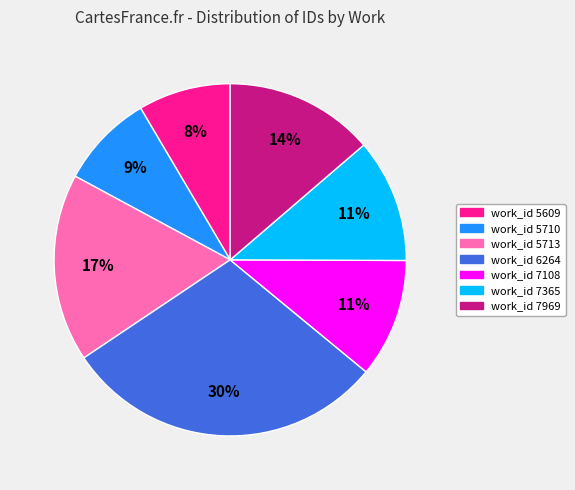

Which category has the biggest portion of the pie?

work_id 6264